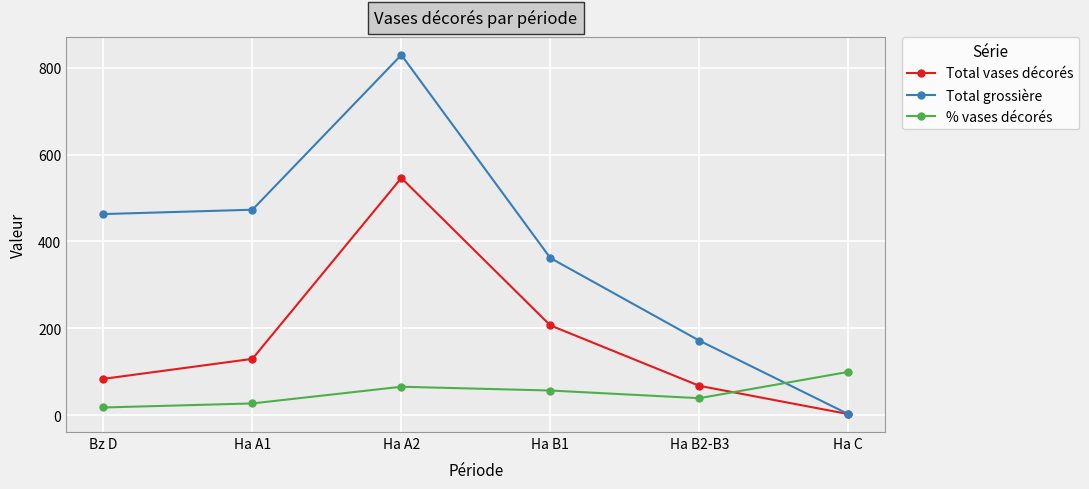

Which series has the widest spread of values?

Total grossière